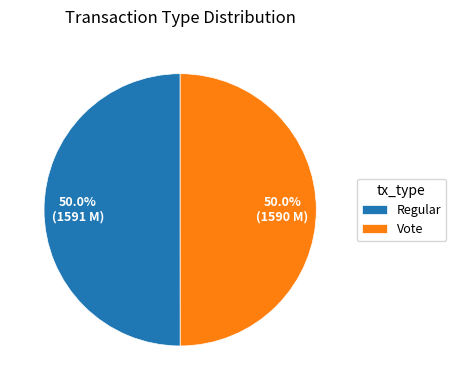

To the nearest percent, what is the combined percentage of Vote and Regular?

100%